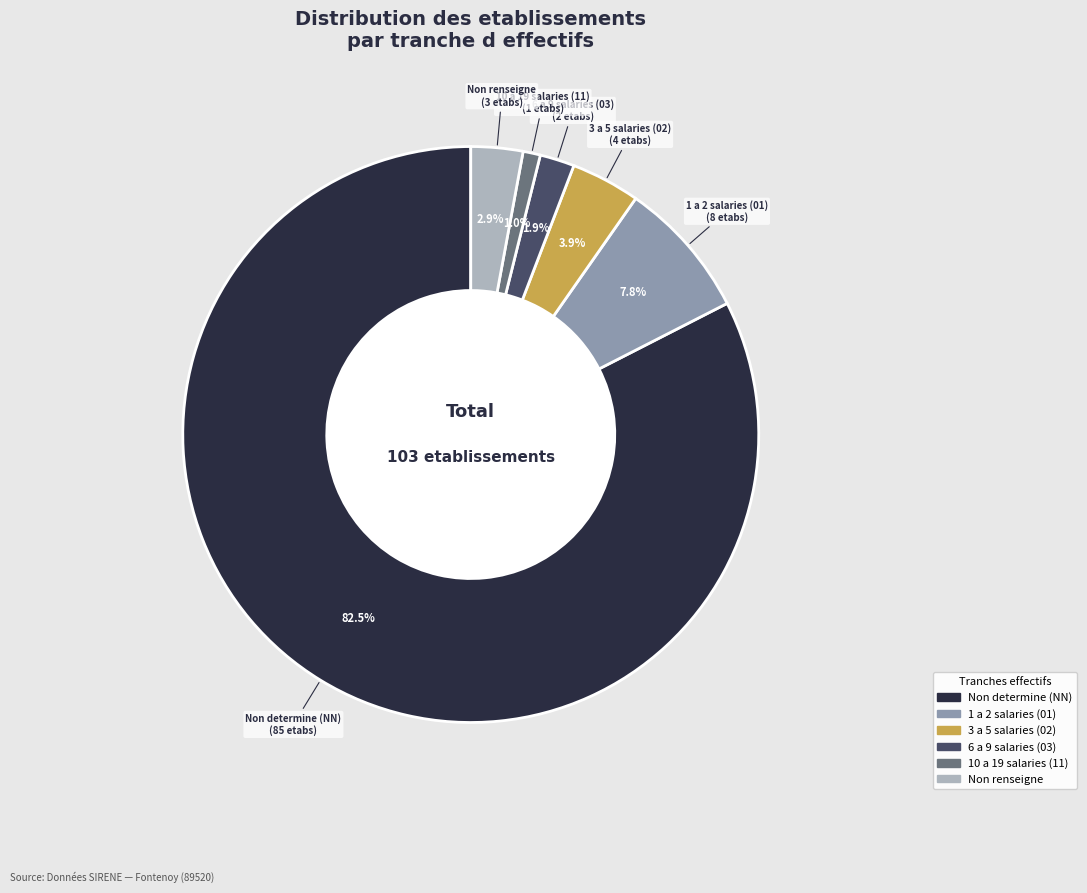

How many segments does this pie chart have?

6